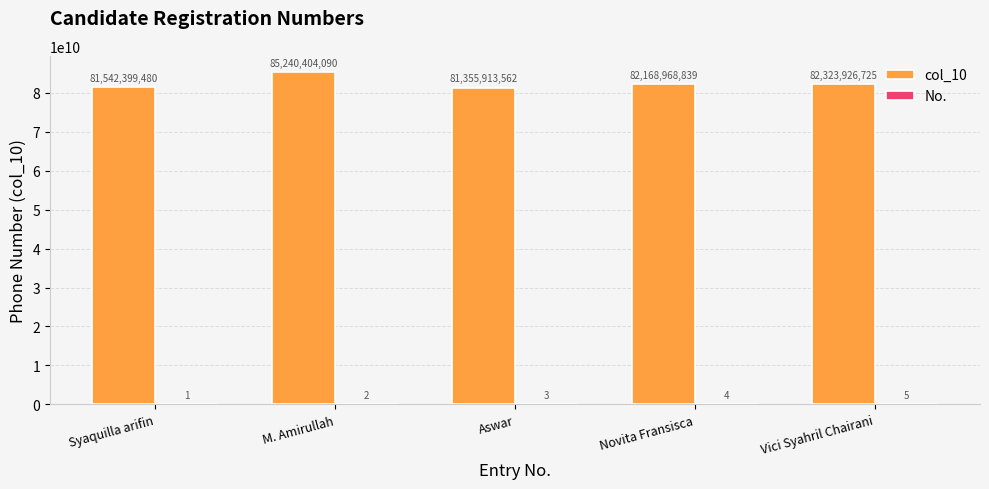

The value of col_10 at Syaquilla arifin is 27469810989. True or false?

False